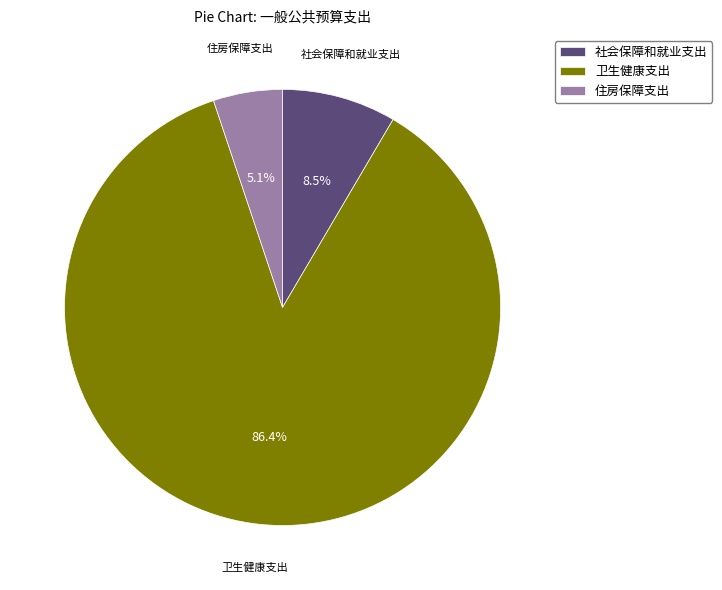

What percentage is NOT represented by 社会保障和就业支出?

91.5%